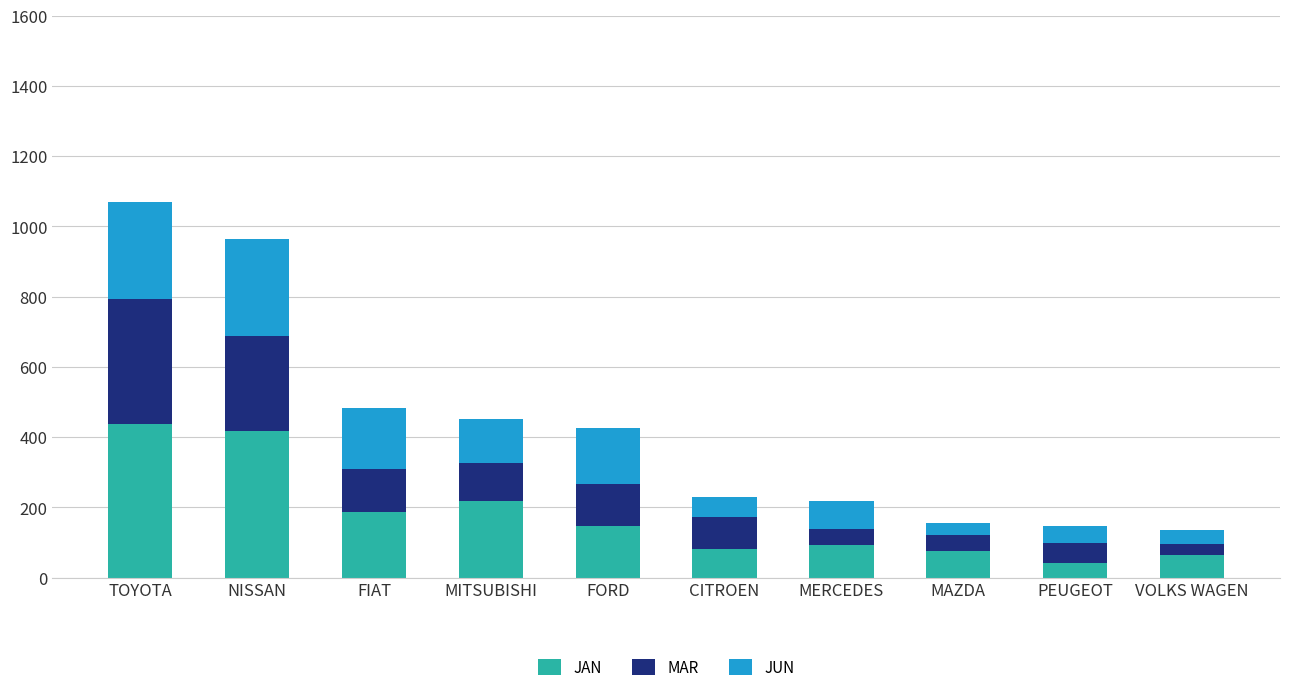

Are the bars grouped side by side (vs. stacked)?

No